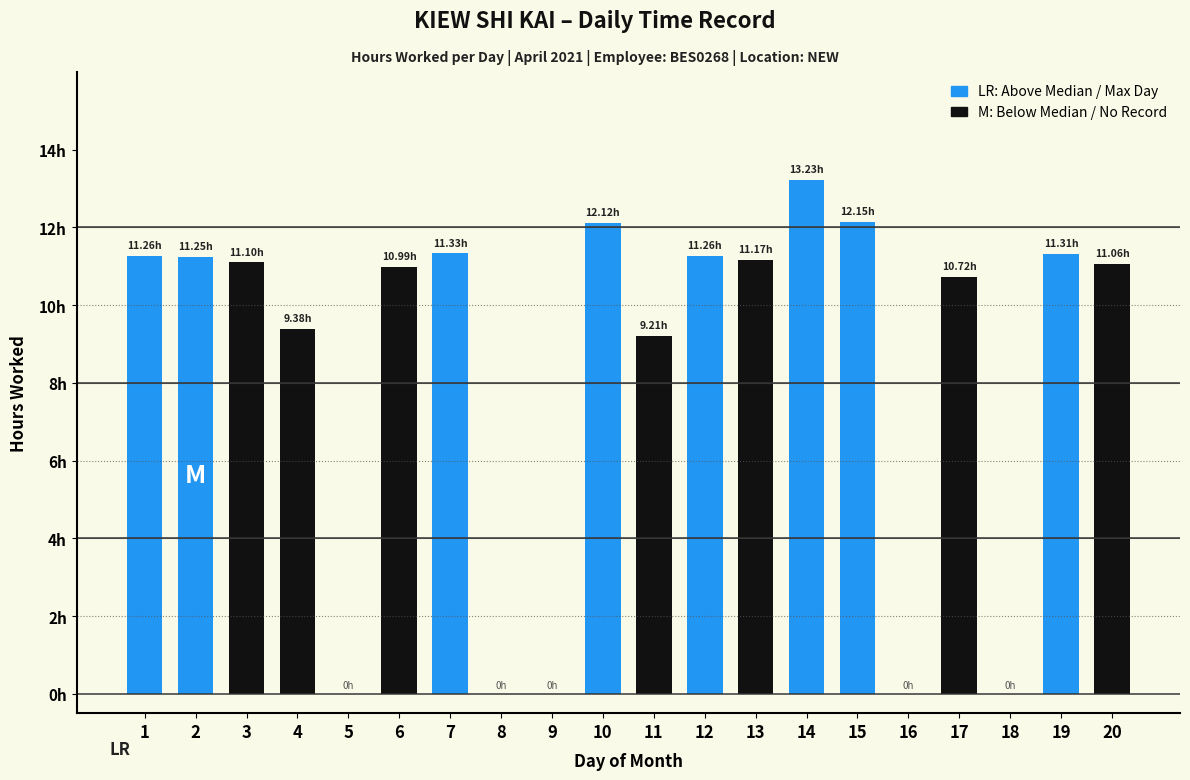

Does the chart contain stacked bars?

No